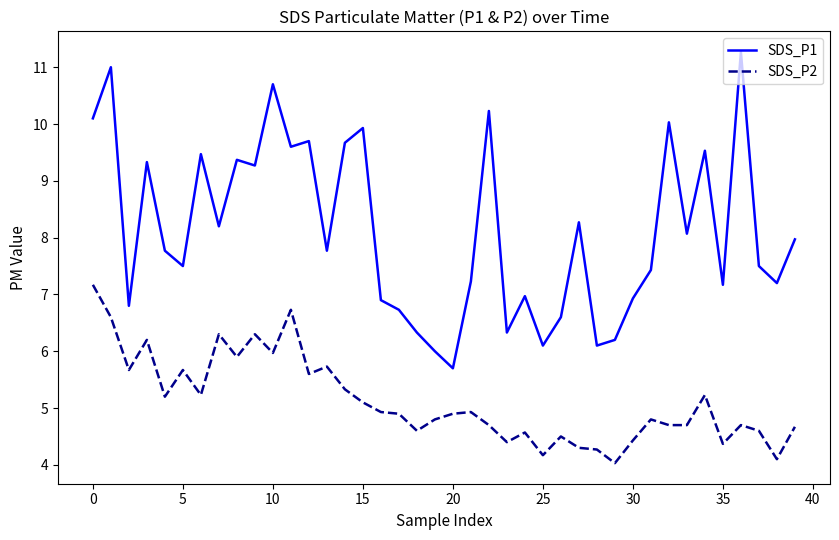

Which series has the largest total across all categories?

SDS_P1